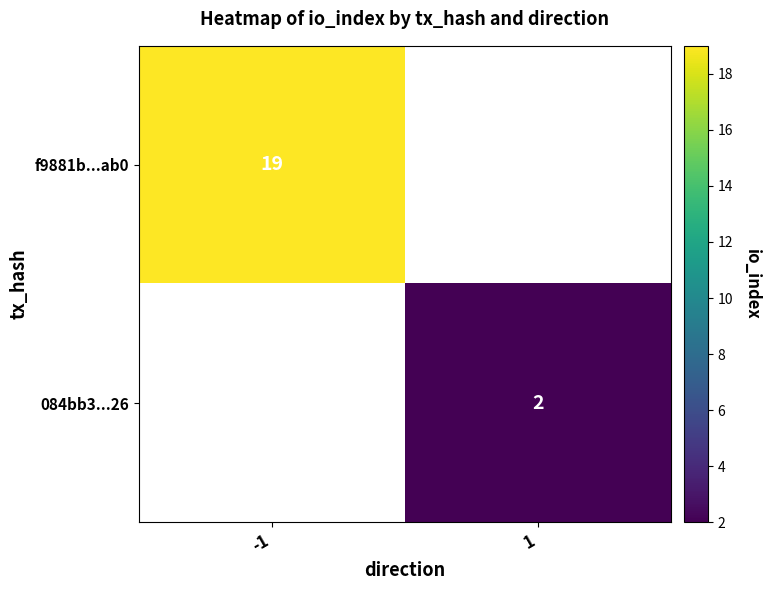

The value of f9881b...ab0 at -1 is 19. True or false?

True